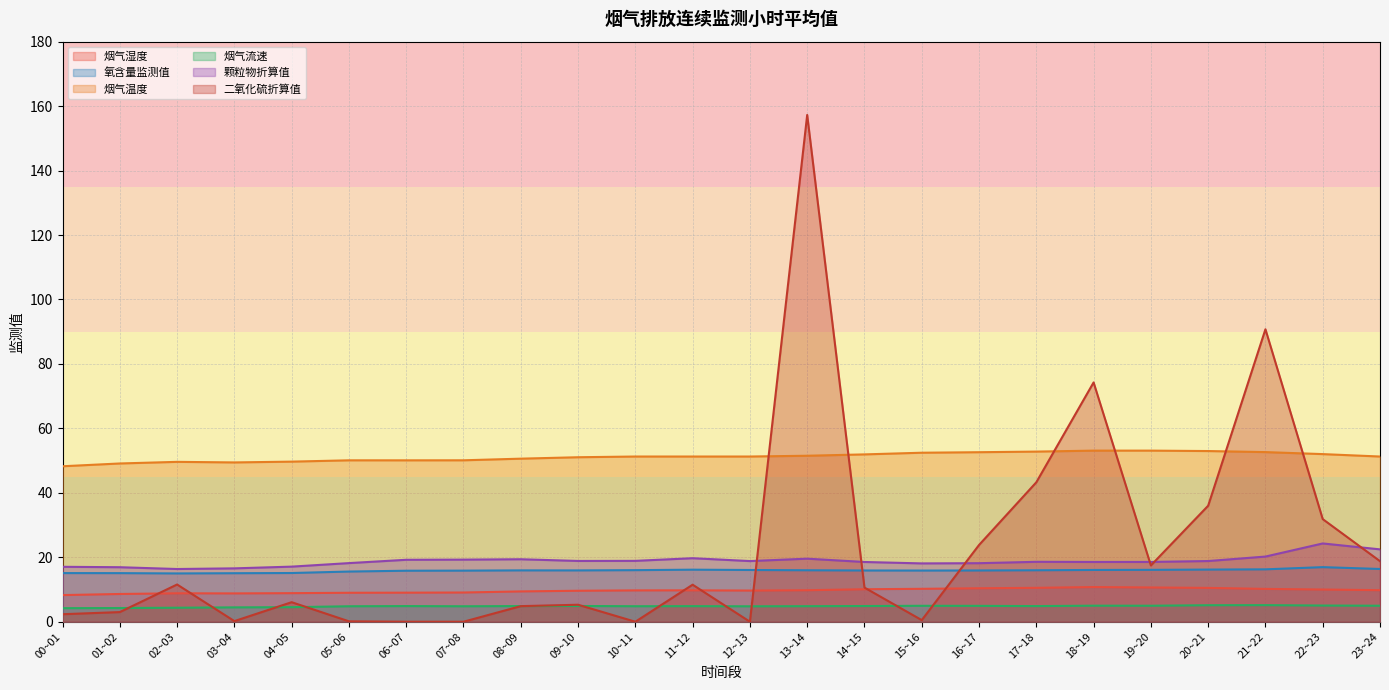

Reading left to right, transcribe all the data shown in this chart.

烟气湿度: 8.3	8.6	8.8	8.8	8.9	9.0	9.0	9.1	9.4	9.6	9.7	9.7	9.7	9.8	10.1	10.2	10.4	10.5	10.8	10.6	10.5	10.2	10.0	9.8
氧含量监测值: 15.1	15.1	15.0	15.1	15.1	15.6	15.8	15.9	15.9	15.9	16.0	16.2	16.1	16.0	15.9	15.9	15.9	16.0	16.1	16.1	16.2	16.3	16.9	16.4
烟气温度: 48.2	49.1	49.6	49.4	49.7	50.1	50.1	50.1	50.6	51.0	51.3	51.3	51.3	51.5	51.9	52.4	52.6	52.8	53.1	53.1	53.0	52.6	52.0	51.3
烟气流速: 4.2	4.3	4.3	4.5	4.5	4.8	4.9	4.8	4.9	4.9	4.8	4.8	4.8	4.8	4.9	4.9	4.9	4.9	5.0	5.0	5.1	5.1	5.0	5.0
颗粒物折算值: 17.0	16.9	16.4	16.6	17.1	18.2	19.2	19.3	19.4	18.9	18.9	19.7	18.8	19.6	18.5	18.1	18.2	18.6	18.5	18.6	18.8	20.2	24.3	22.5
二氧化硫折算值: 2.3	3.0	11.6	0.2	6.1	0.1	0.0	0.0	4.8	5.3	0.0	11.5	0.0	157.3	10.6	0.5	23.8	43.3	74.3	17.5	36.0	90.8	31.8	18.8